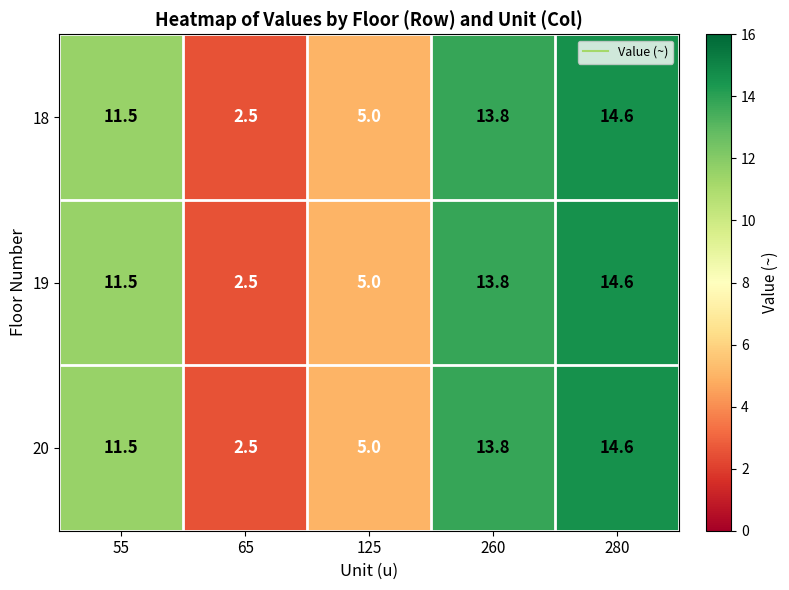

Where is 20 nearest to the value 8?

125